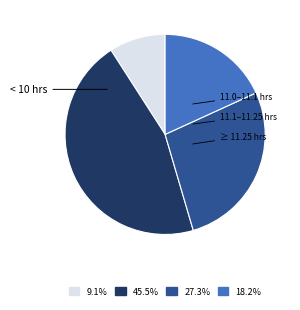

Does any single category account for the majority?

No